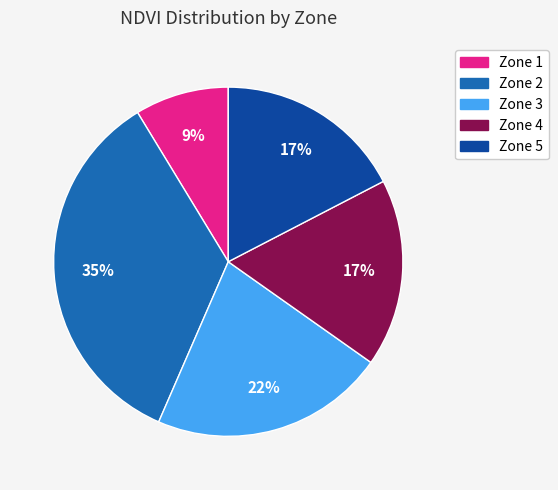

Which category has the biggest portion of the pie?

Zone 2